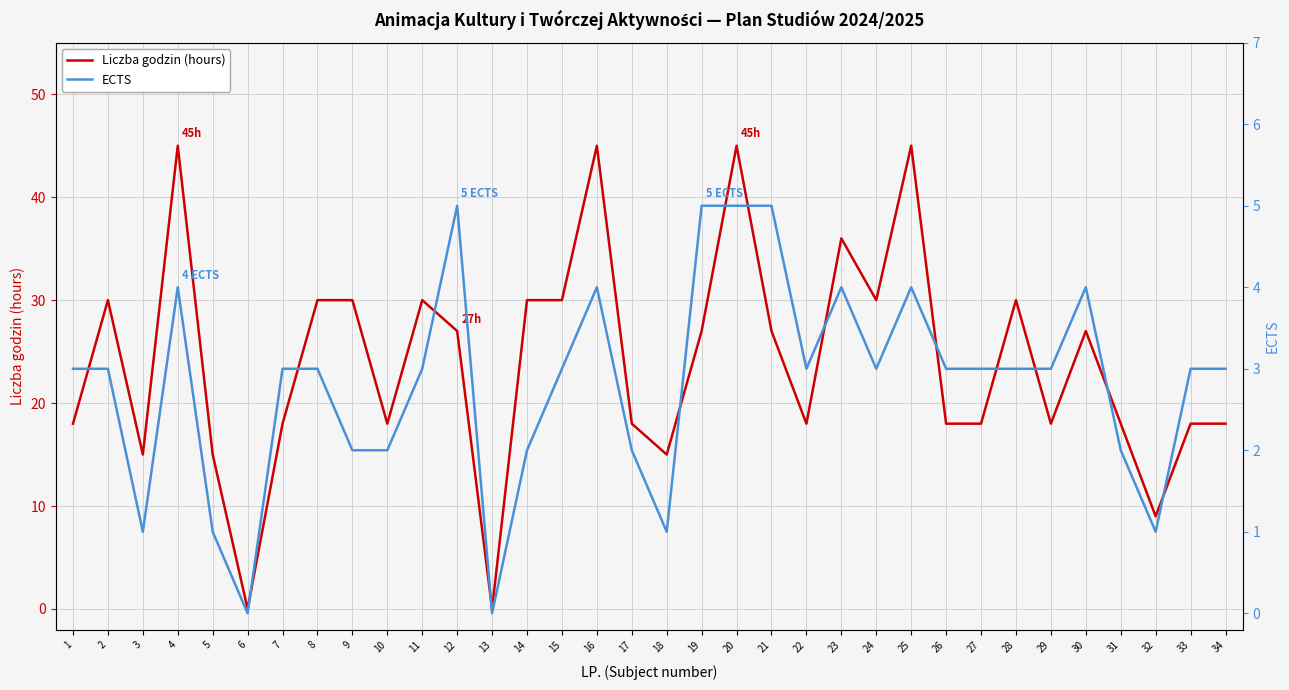

How many values in the ECTS series are below 3?

11